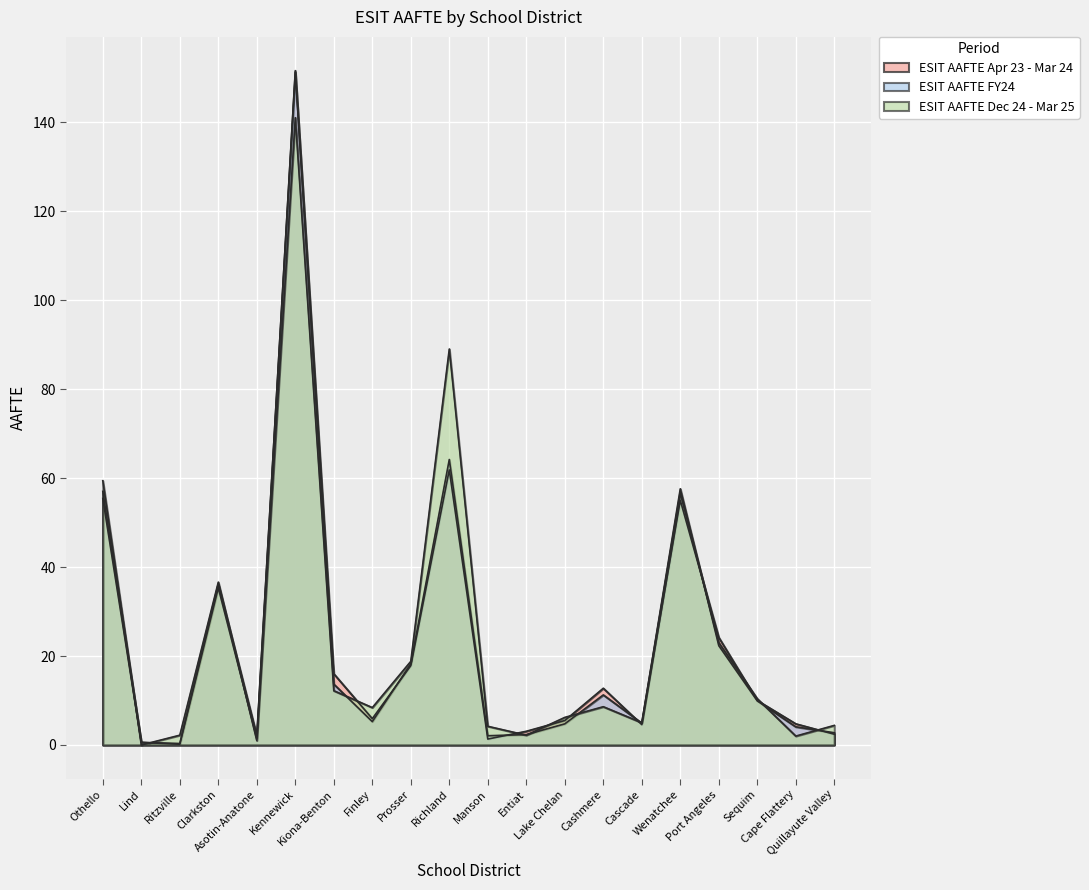

Is it true that ESIT AAFTE Dec 24 - Mar 25 equals 63.8 at Clarkston?

False